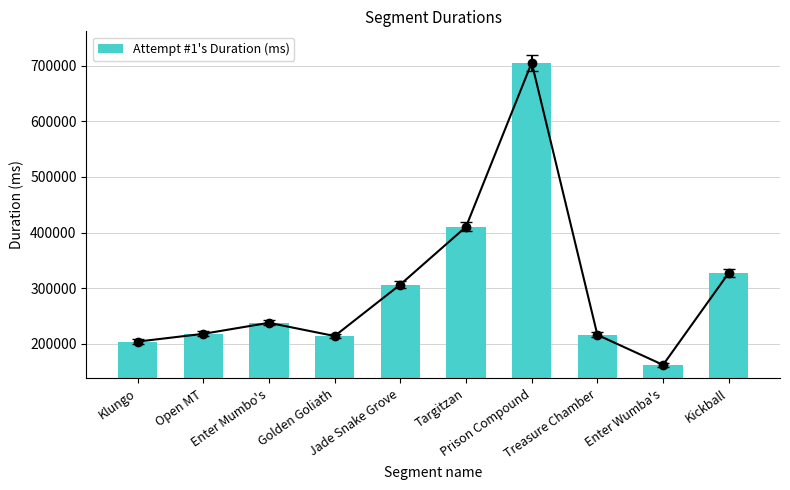

What is the label of the 10th bar from the right?

Klungo